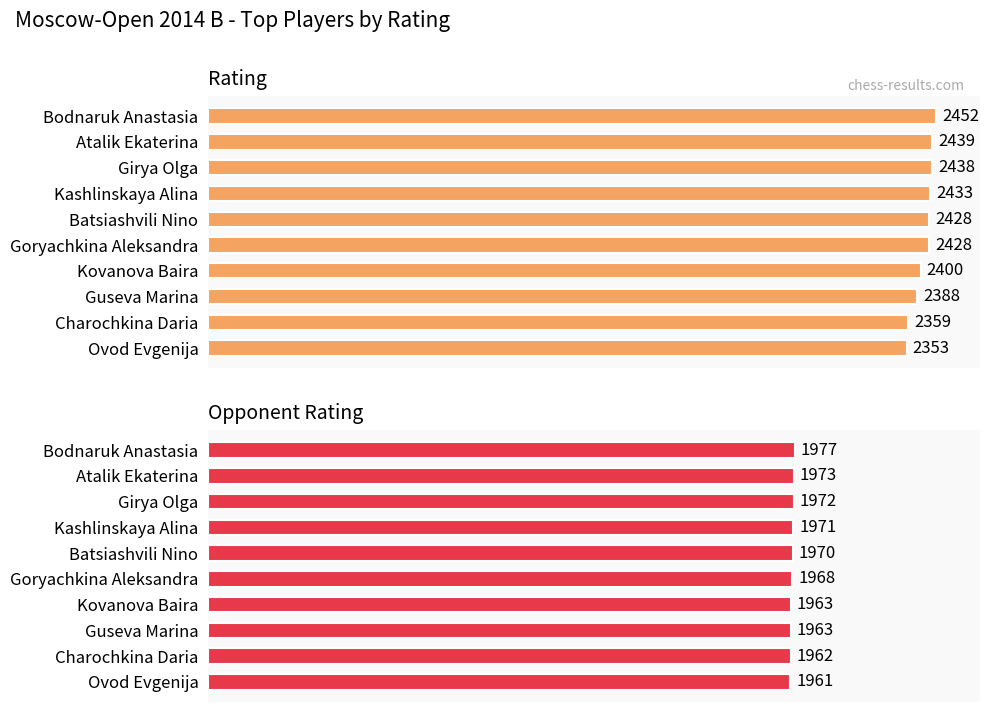

Rank the series at Goryachkina Aleksandra from lowest to highest value.

Opponent Rating, Rating